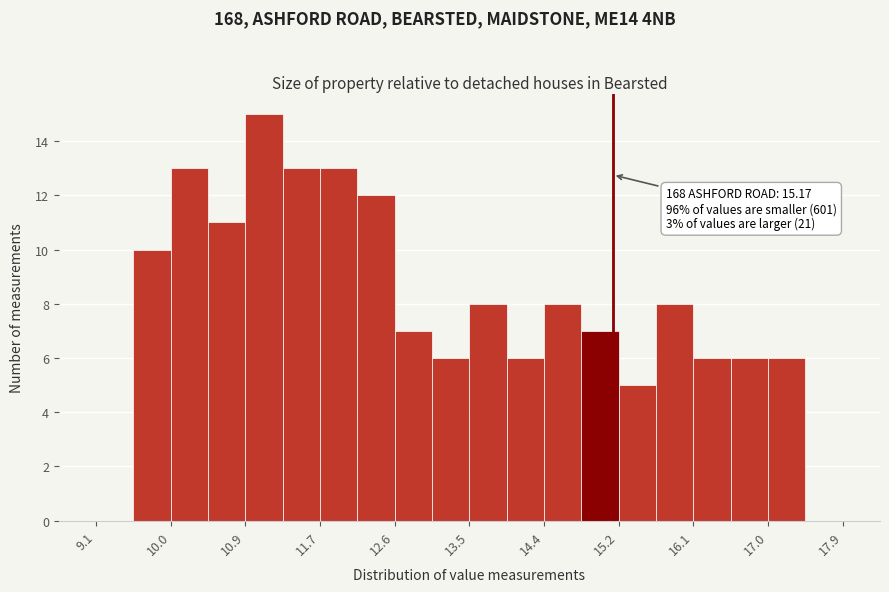

Over which range of the x-axis is the bar tallest?

10.9 to 11.3